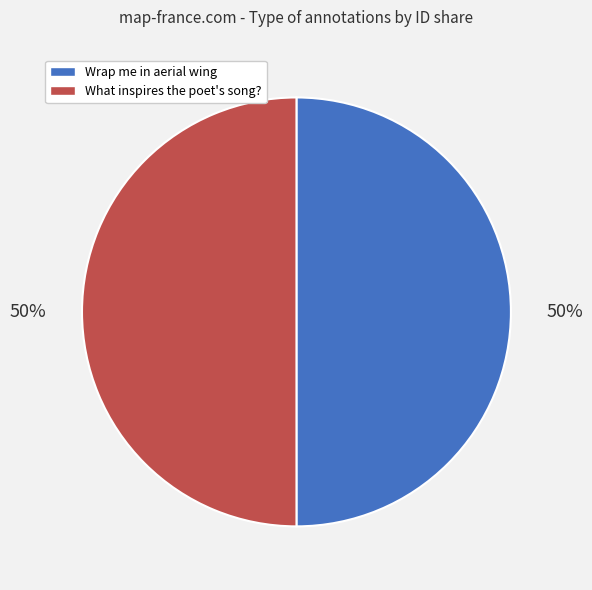

To the nearest percent, what is the combined percentage of Wrap me in aerial wing and What inspires the poet's song??

100%